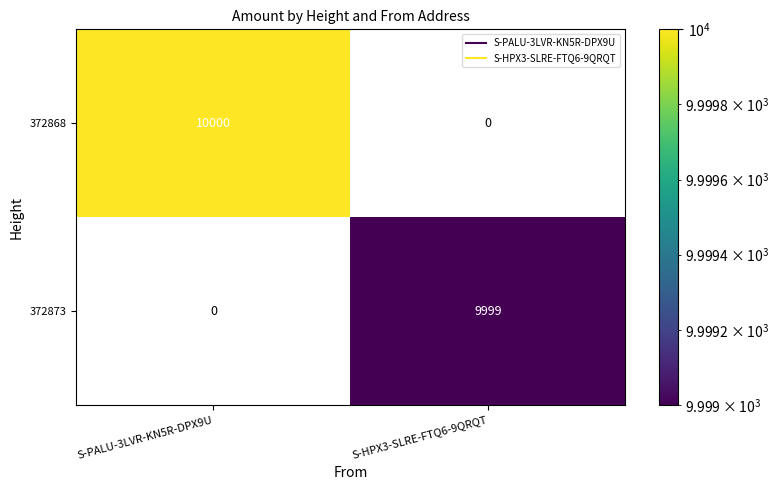

At how many categories does at least one series exceed 4980?

2